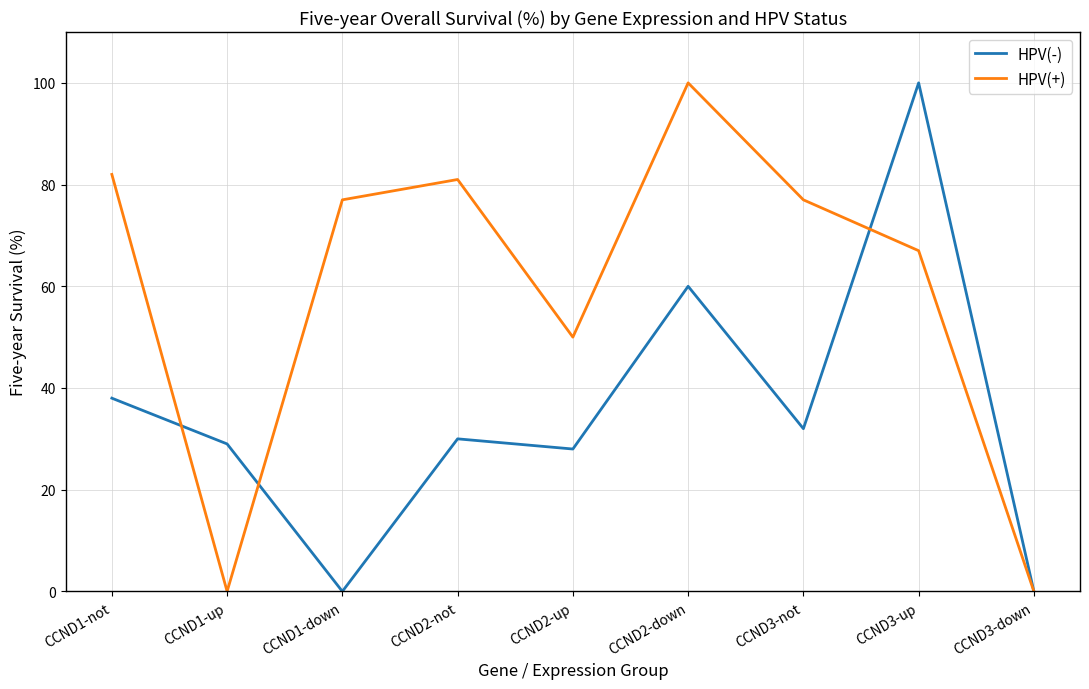

True or false: HPV(-) has a value of 11 at CCND1-not.

False